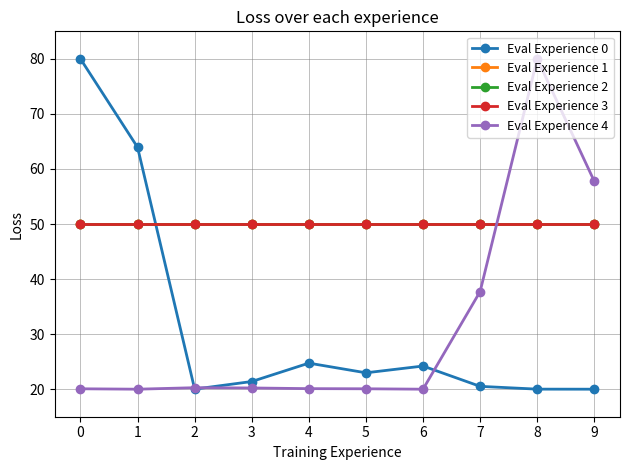

Reading right to left, list all the values displayed in this chart.

Eval Experience 0: 9=20.0	8=20.0	7=20.5	6=24.2	5=23.0	4=24.7	3=21.4	2=20.0	1=63.9	0=80.0
Eval Experience 1: 9=50.0	8=50.0	7=50.0	6=50.0	5=50.0	4=50.0	3=50.0	2=50.0	1=50.0	0=50.0
Eval Experience 2: 9=50.0	8=50.0	7=50.0	6=50.0	5=50.0	4=50.0	3=50.0	2=50.0	1=50.0	0=50.0
Eval Experience 3: 9=50.0	8=50.0	7=50.0	6=50.0	5=50.0	4=50.0	3=50.0	2=50.0	1=50.0	0=50.0
Eval Experience 4: 9=57.8	8=80.0	7=37.7	6=20.0	5=20.1	4=20.1	3=20.2	2=20.3	1=20.0	0=20.1